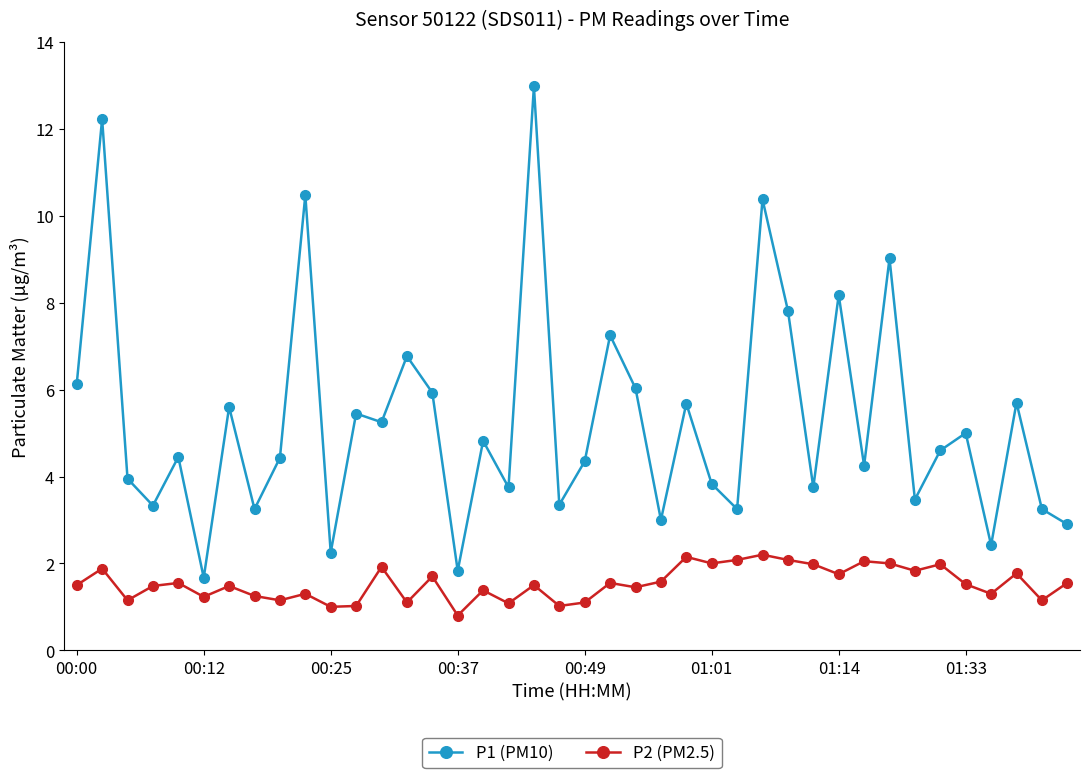

What is the difference between the second highest and minimum values in the P1 (PM10) series?

10.6